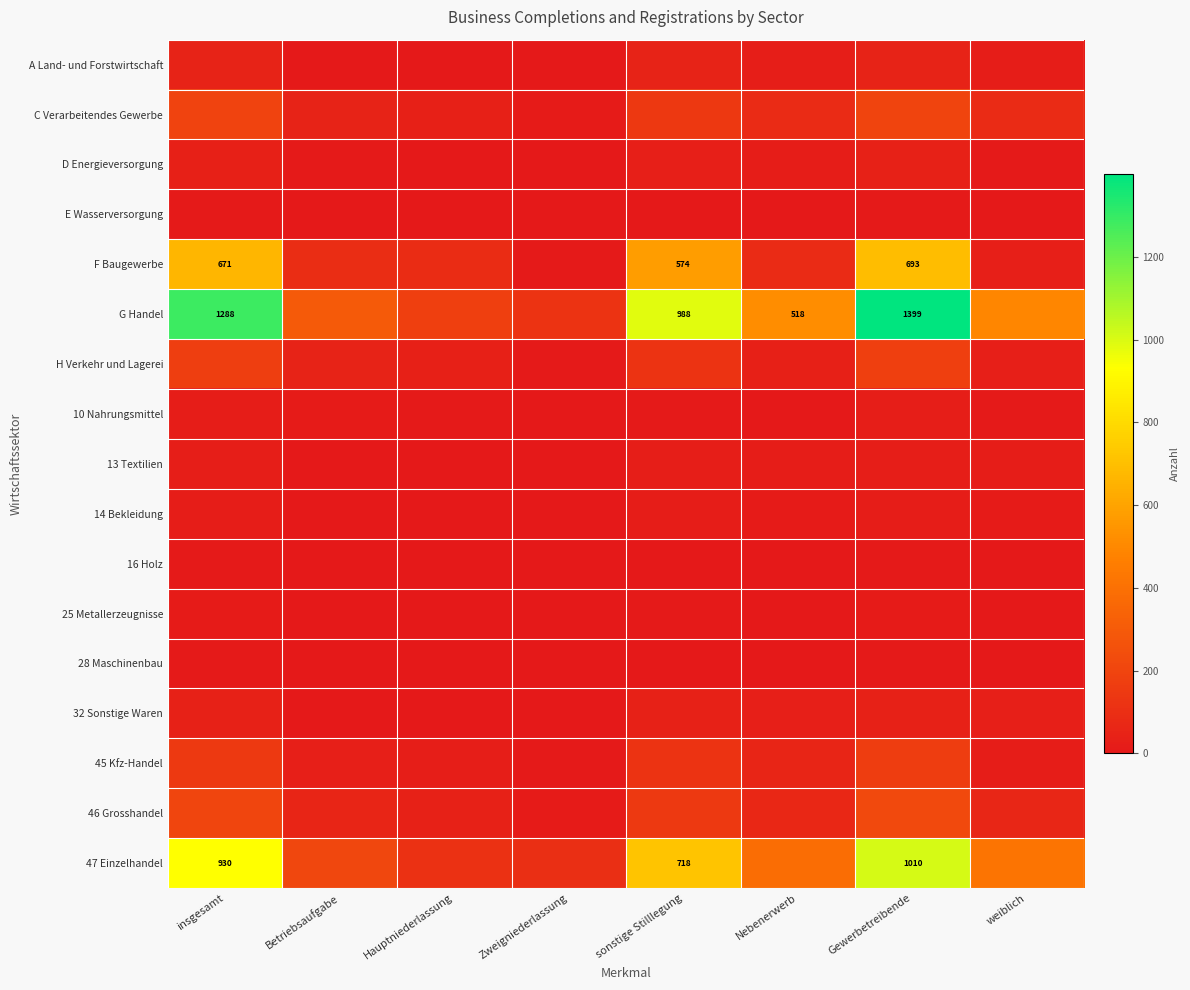

The F Baugewerbe series shows 574 at sonstige Stilllegung. True or false?

True